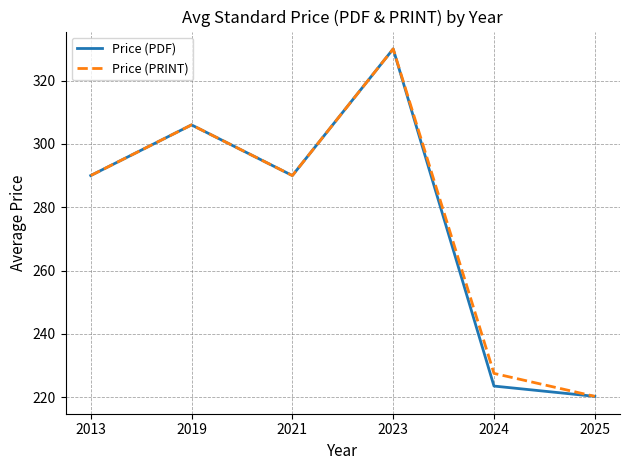

At which category is the sum across all series the highest?

2023